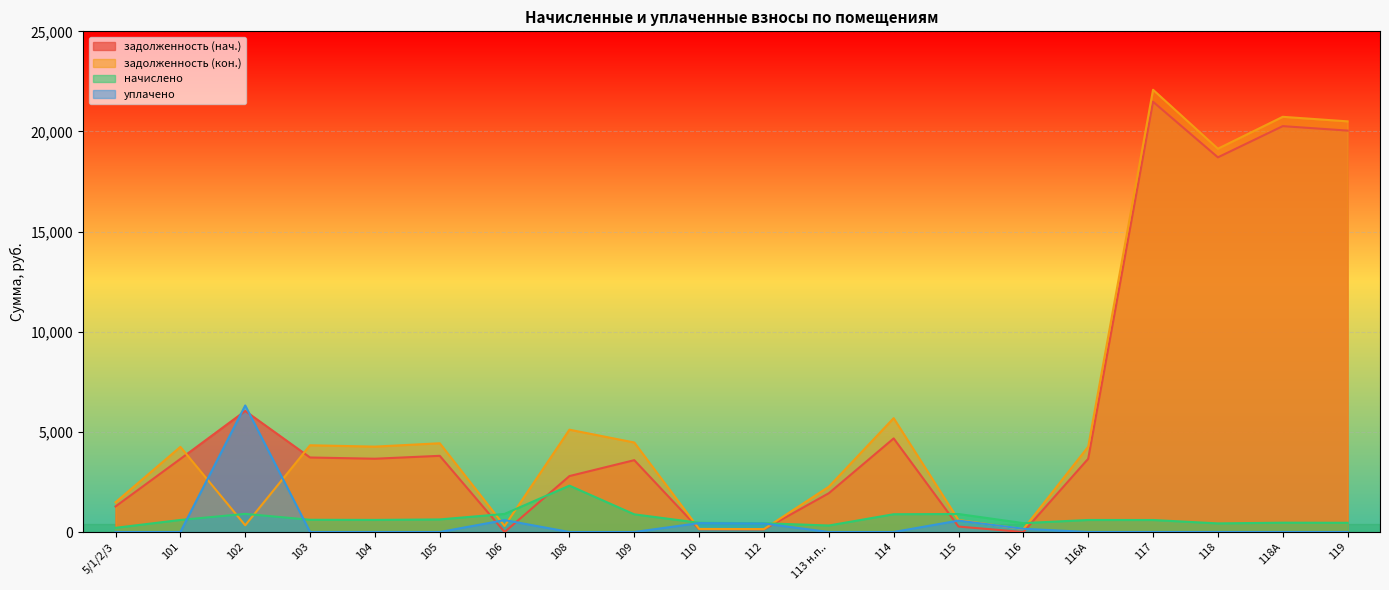

What is the label of the 20th point from the right?

5/1/2/3